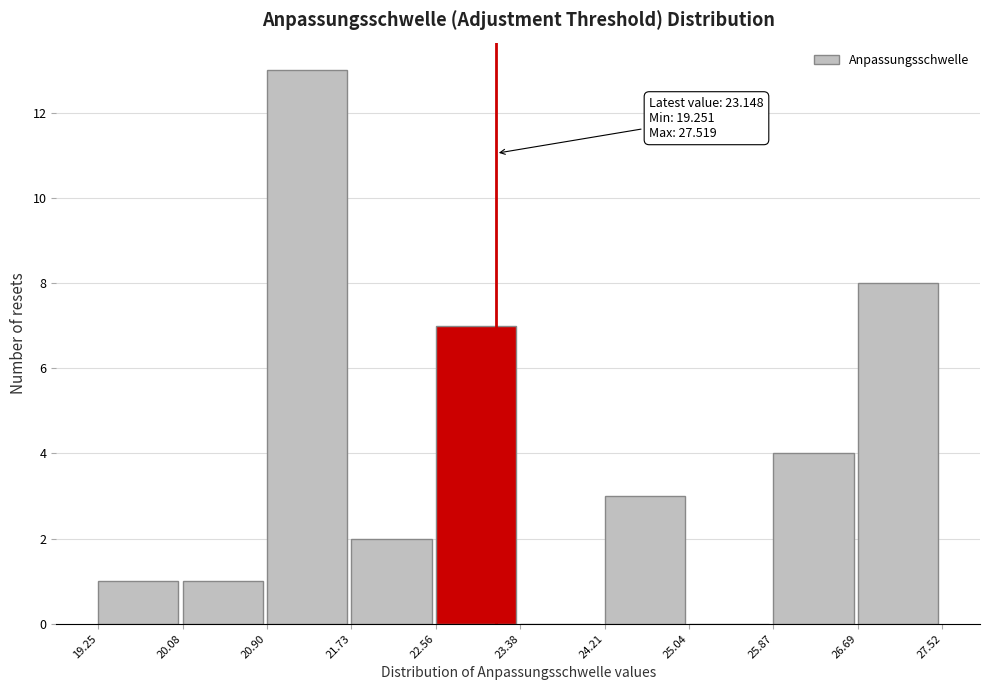

Over which range of the x-axis is the bar tallest?

20.90 to 21.73